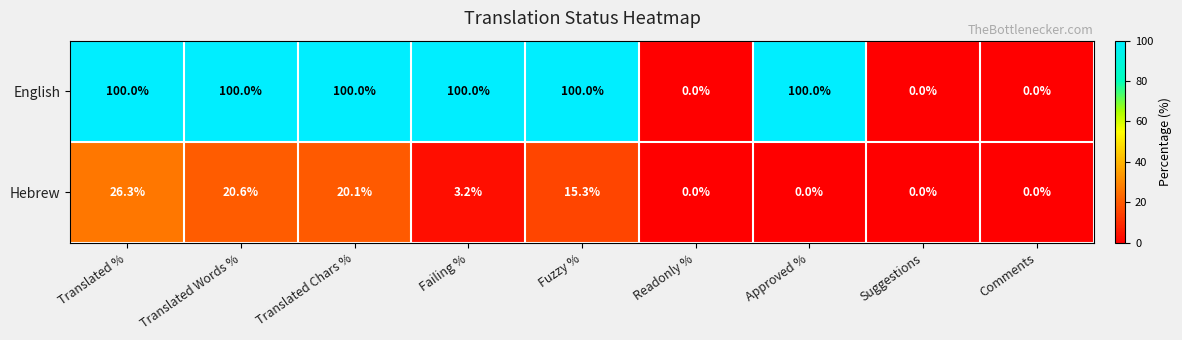

How many data points does each series have?

9